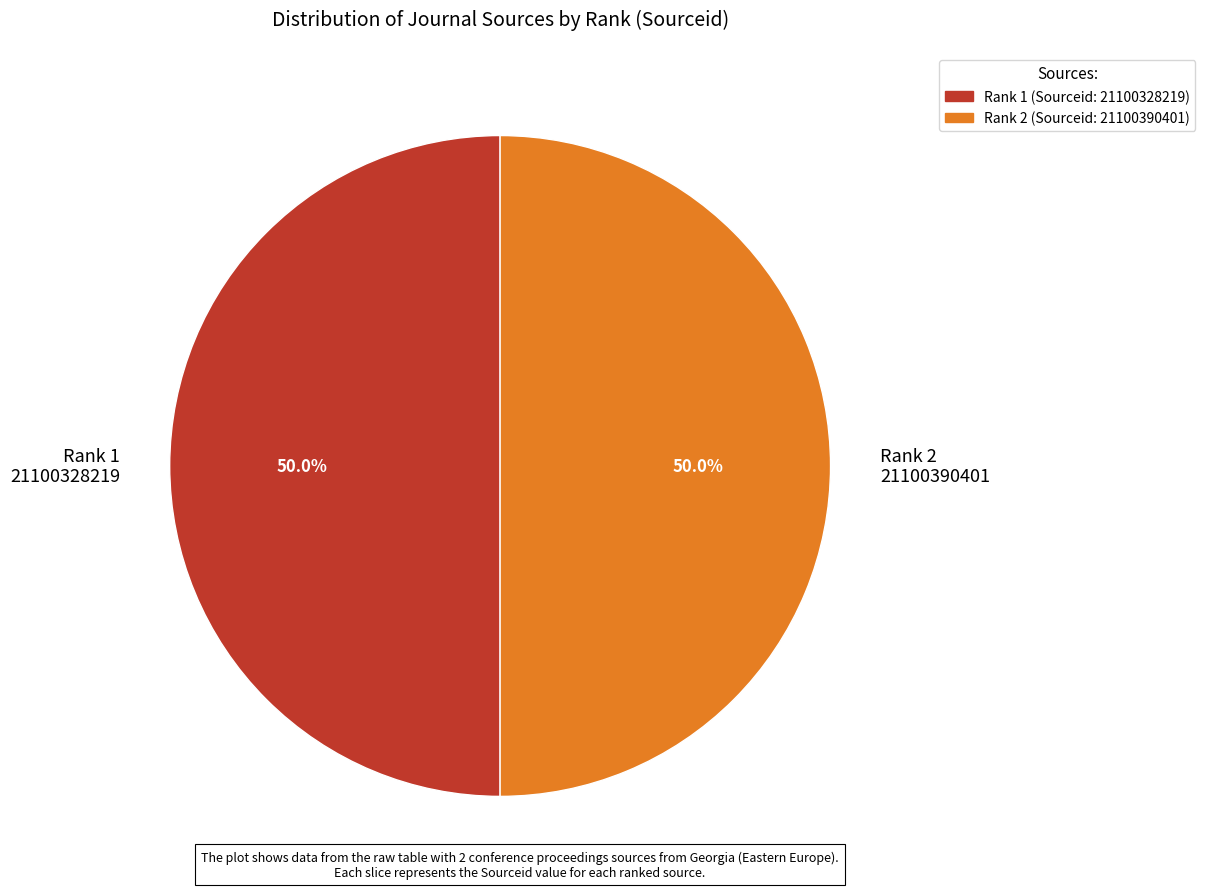

To the nearest percent, what is the average slice percentage?

50%